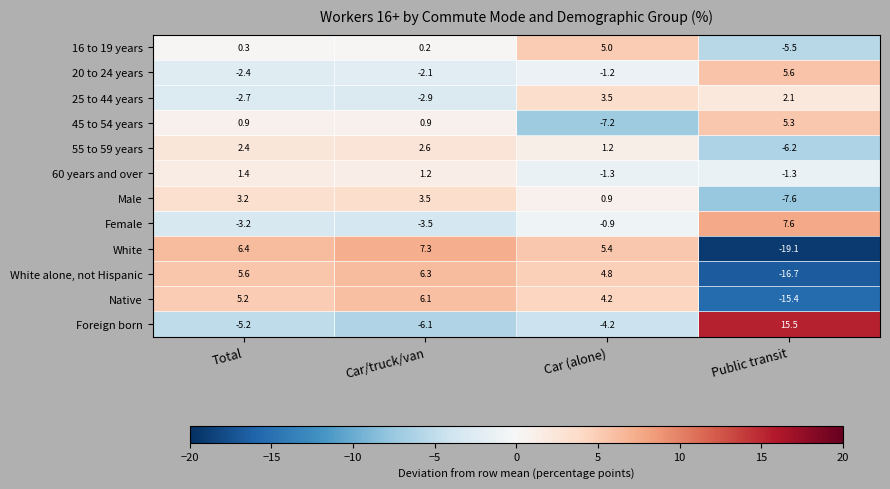

What is the difference between the maximum and minimum values in the 55 to 59 years series?

8.8